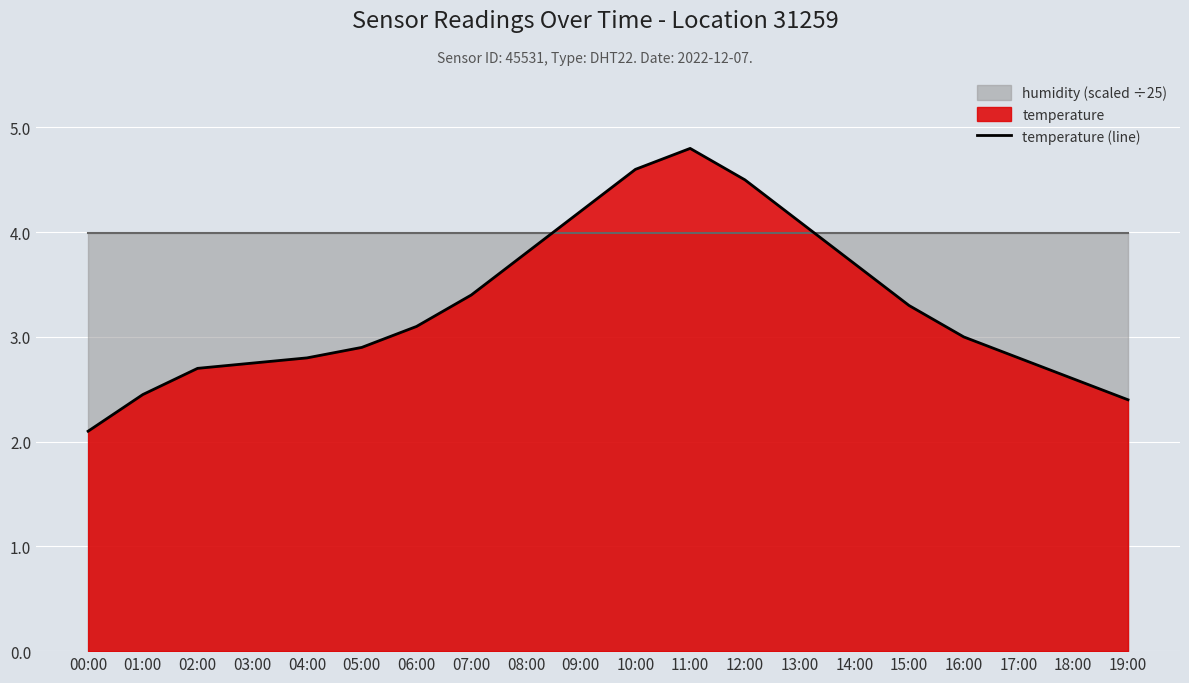

How many interior local peaks (higher than both neighbors) does the data have?

1